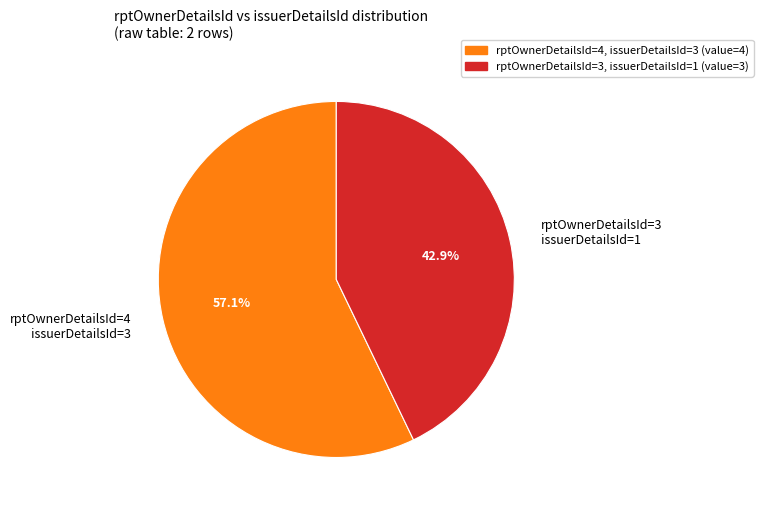

How many segments does this pie chart have?

2